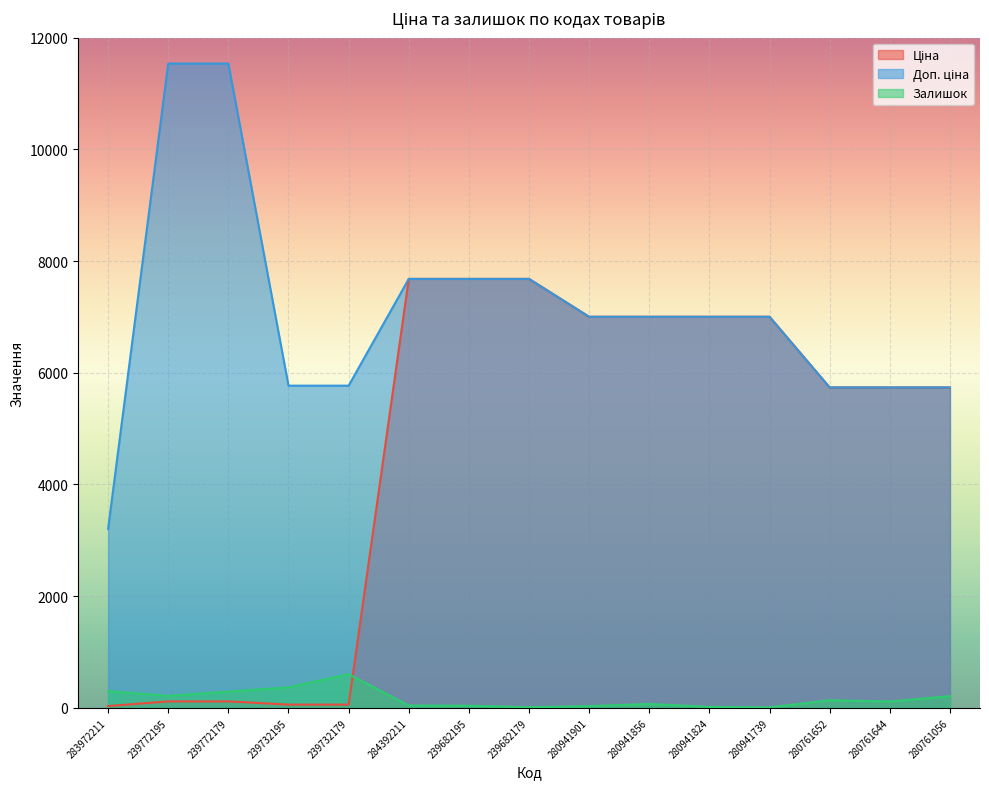

List the labels in order of Ціна value, smallest first.

283972211, 239732195, 239732179, 239772195, 239772179, 280761652, 280761644, 280761056, 280941901, 280941856, 280941824, 280941739, 284392211, 239682195, 239682179